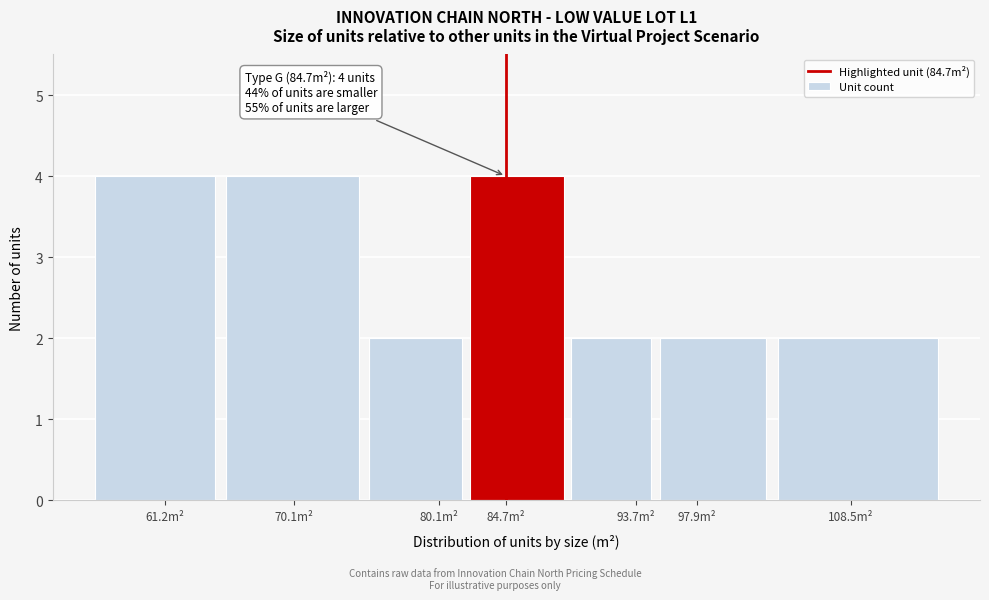

Reading right to left, what are all the values shown in this chart?

108.5m²=2	97.9m²=2	93.7m²=2	84.7m²=4	80.1m²=2	70.1m²=4	61.2m²=4